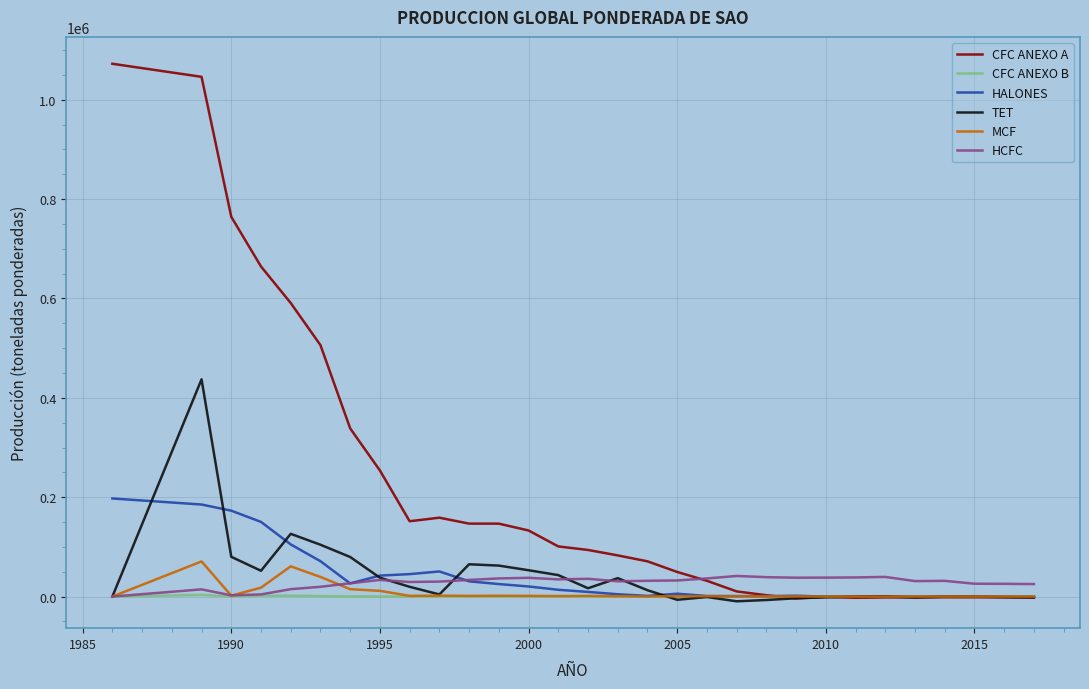

At how many categories does at least one series exceed 860630?

2